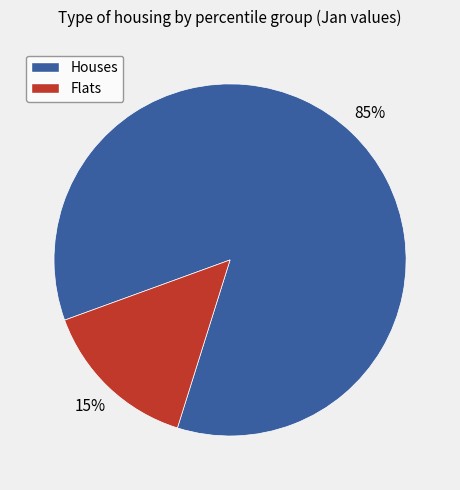

Is there any slice that represents more than half of the pie?

Yes